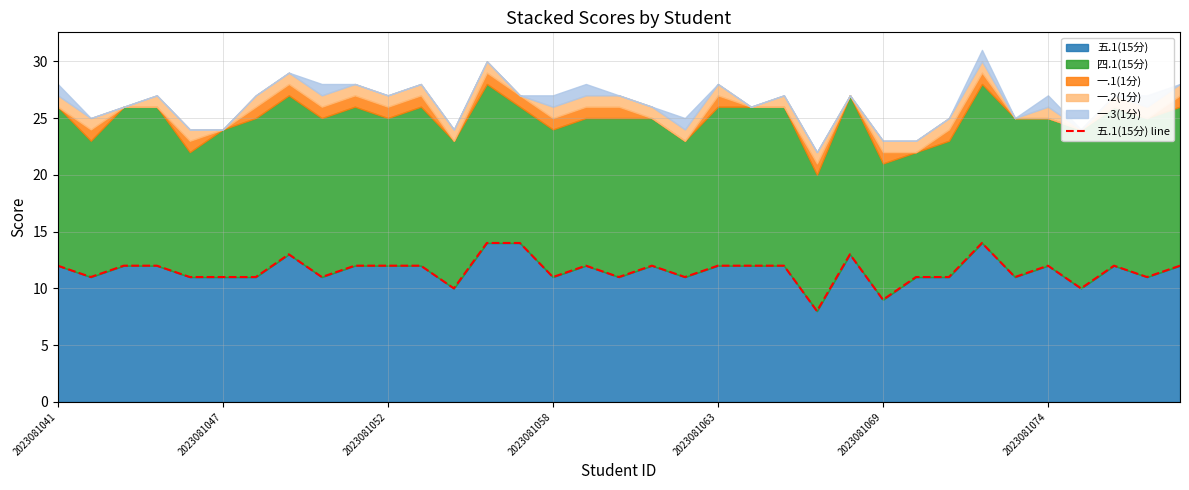

The 五.1(15分) series shows 12 at 2023081052. True or false?

True